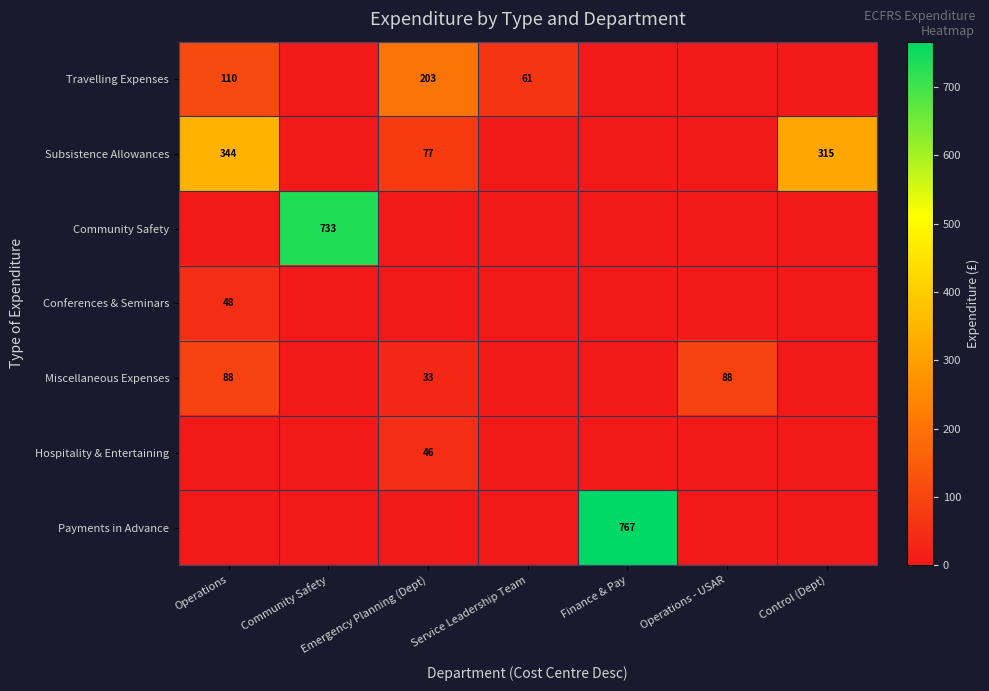

Is it true that Miscellaneous Expenses equals 32.9 at Emergency Planning (Dept)?

True